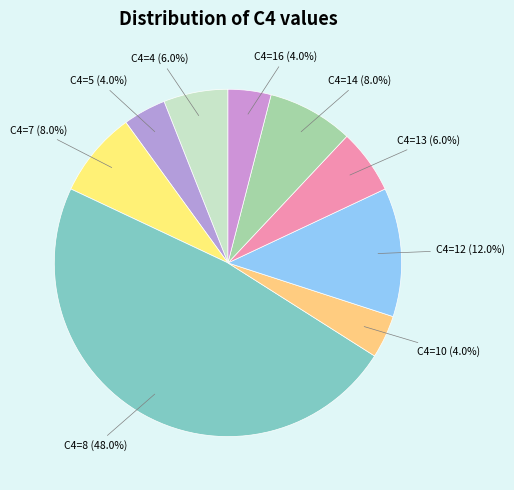

Combined, do C4=16 (4.0%) and C4=14 (8.0%) account for over 50%?

No